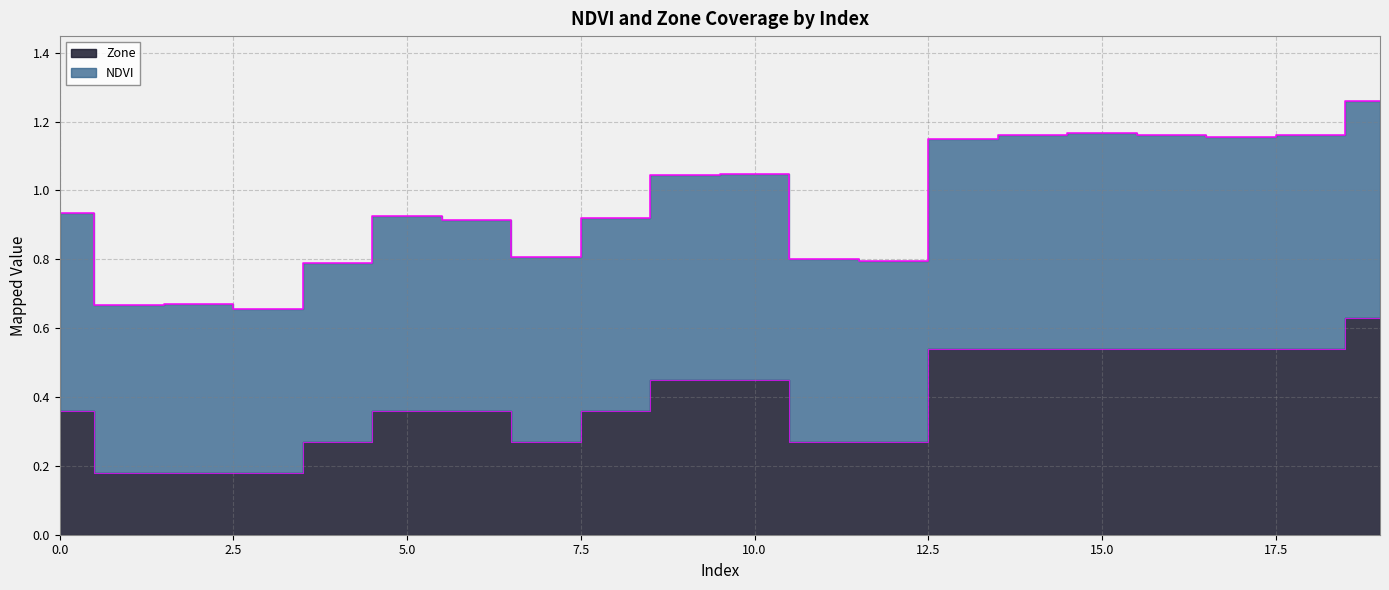

Which category has the highest value in the NDVI series?

19